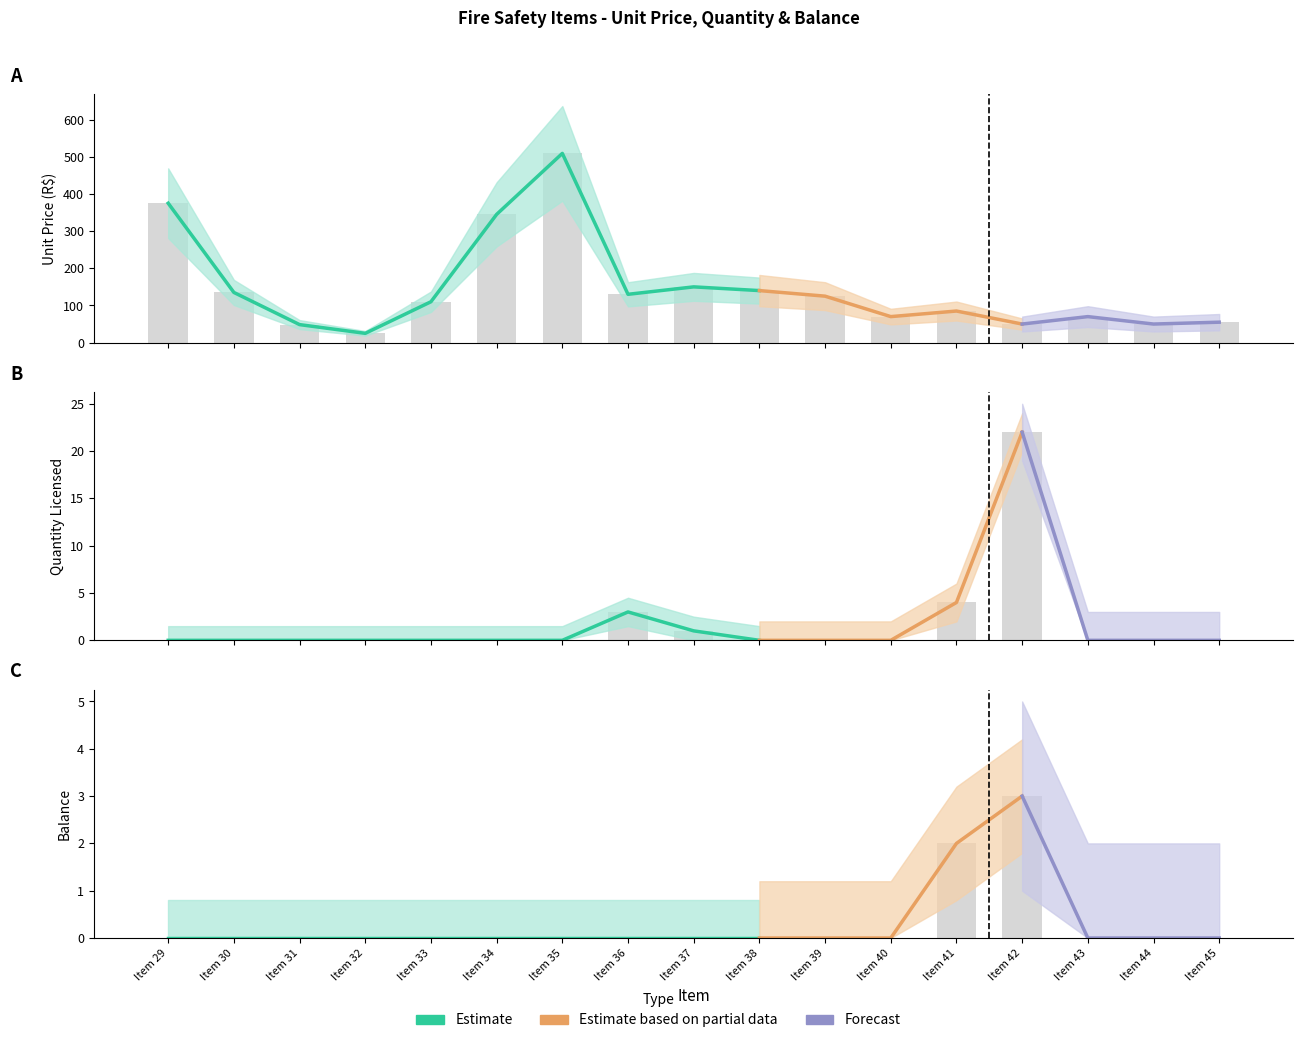

What is the sum of all Qtde Licitada values?

30.0